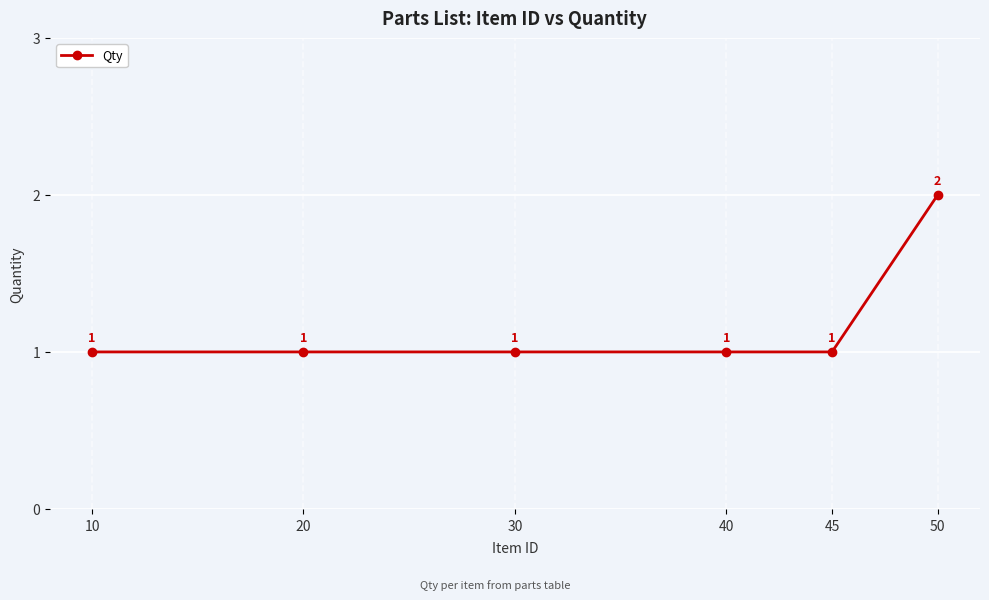

What is the average value?

1